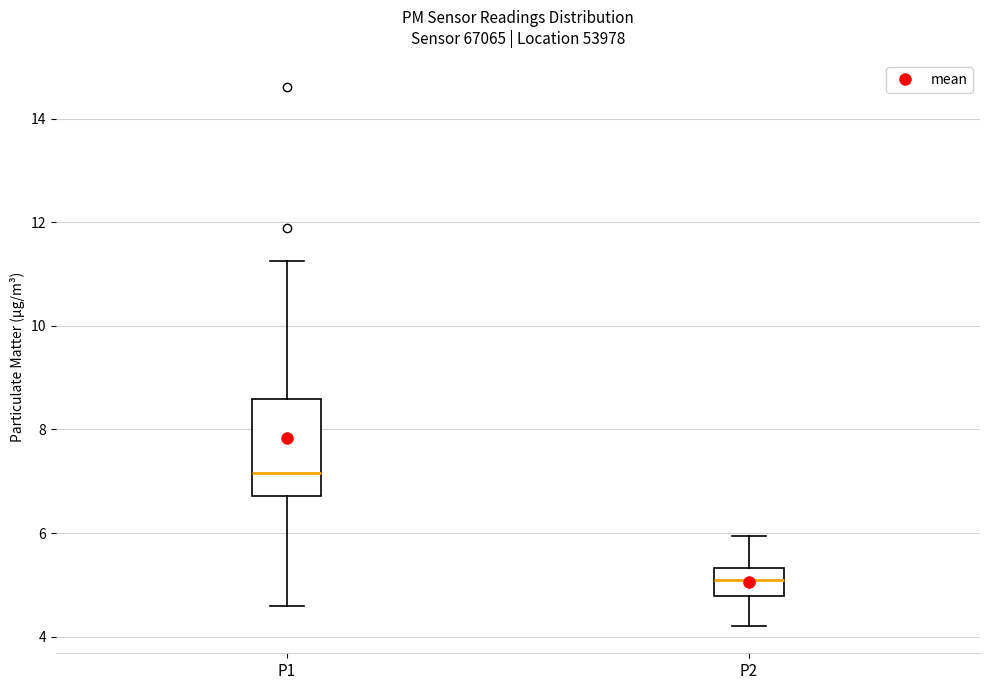

Comparing the boxes themselves (not the whiskers), which one is the tallest?

P1